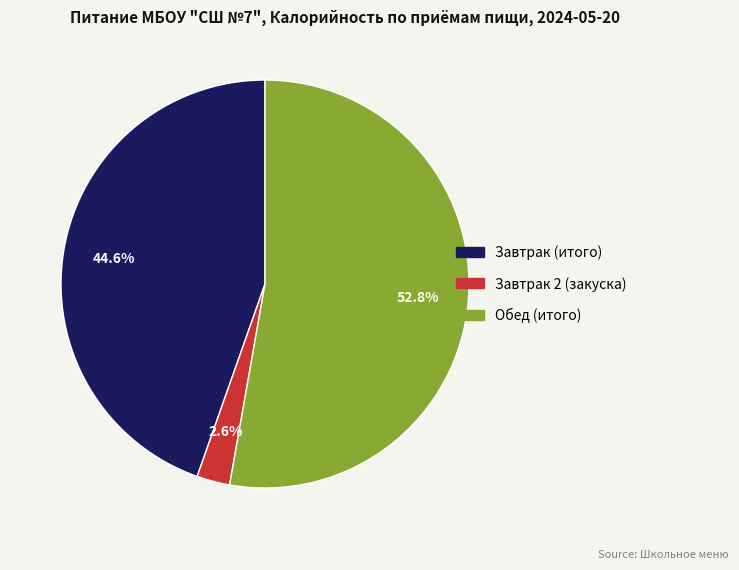

What is the ratio of the value at Завтрак (итого) to the value at Обед (итого)?

0.8